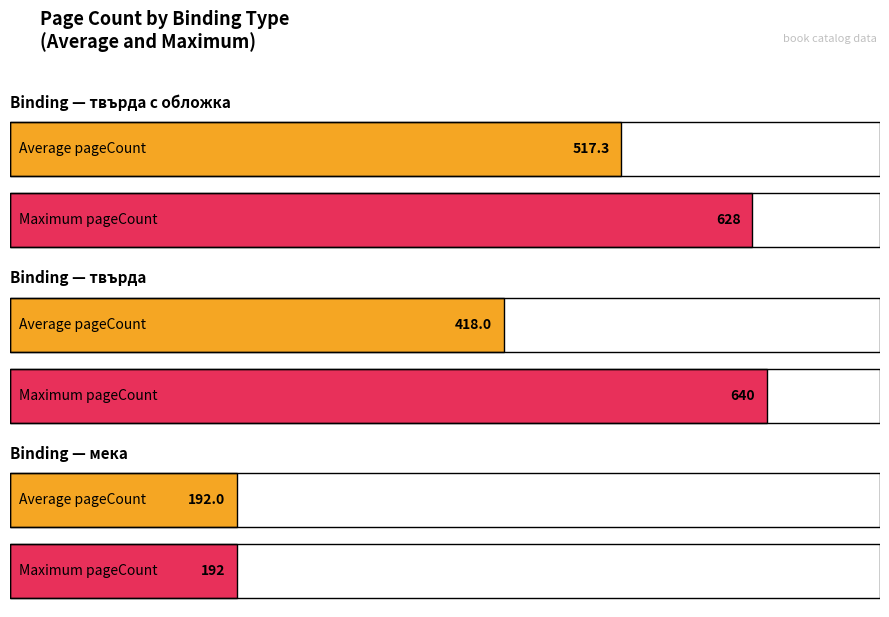

Which has a higher value, твърда с обложка (10920) or мека (161)?

твърда с обложка (10920)